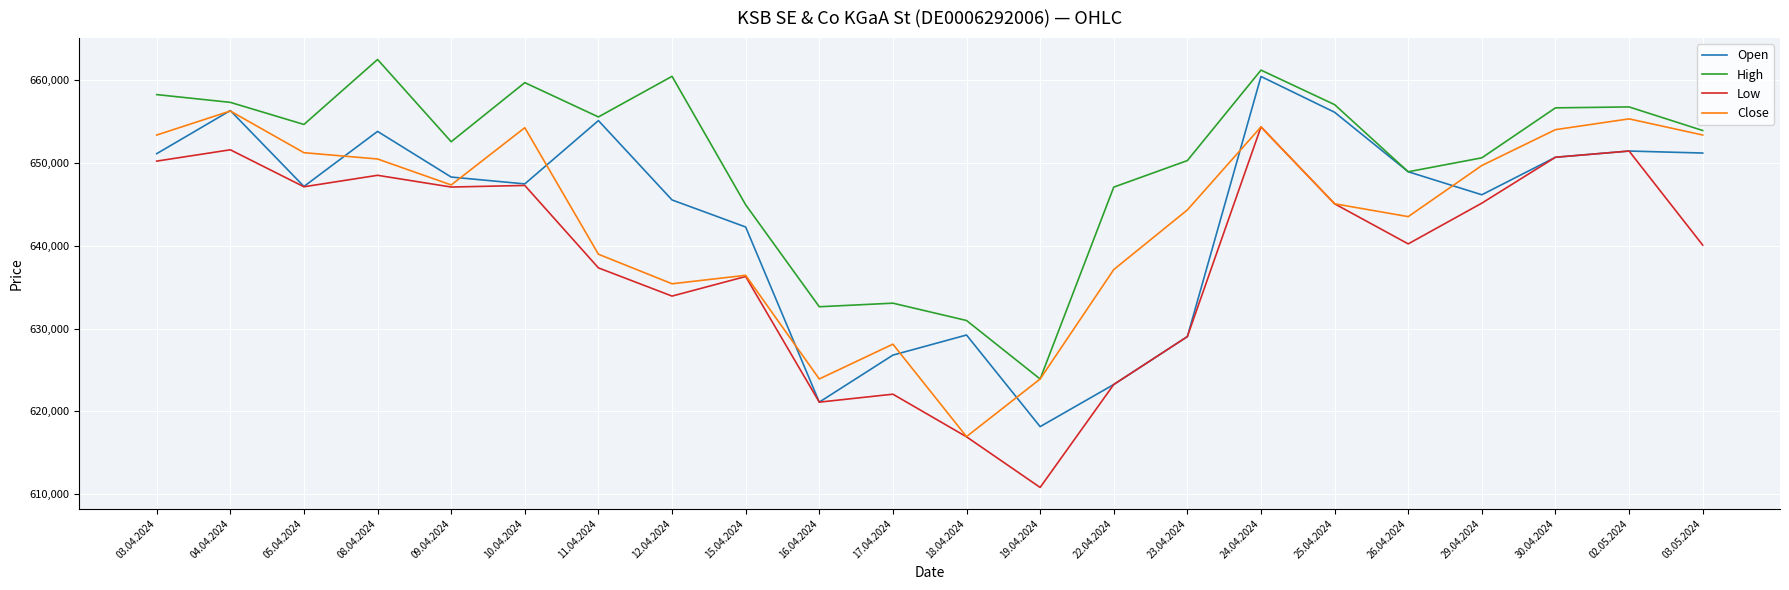

Is the value of High at 30.04.2024 greater than the value of Close at 12.04.2024?

Yes